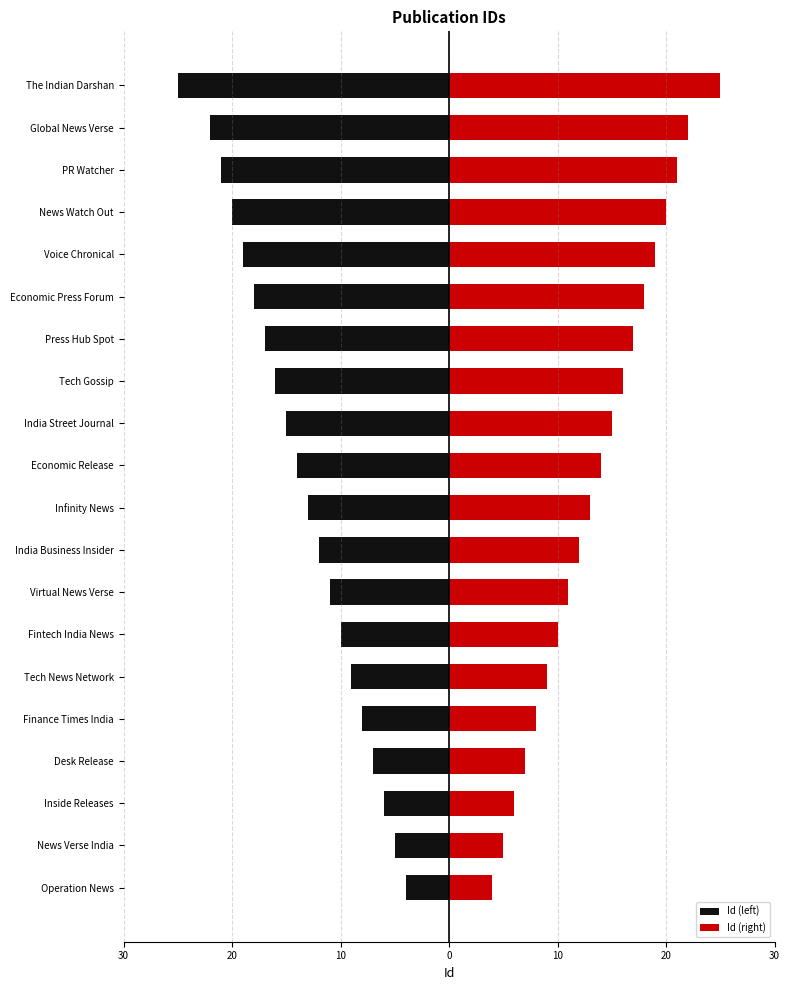

Read the Id (left) value at India Street Journal, to the nearest 10.

-20